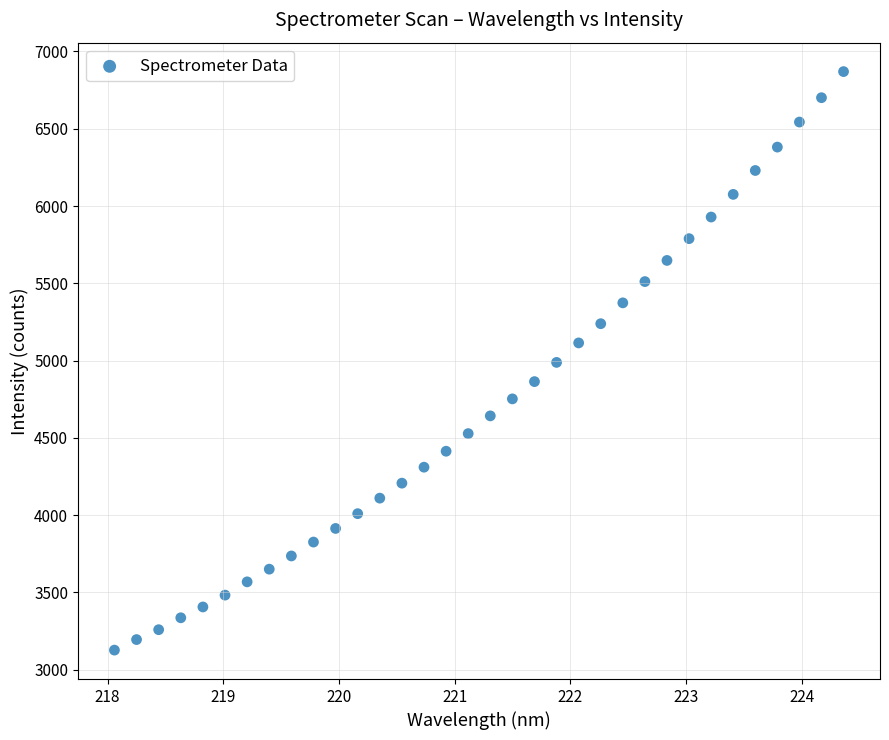

What is the range of X values (max minus min)?

6.3